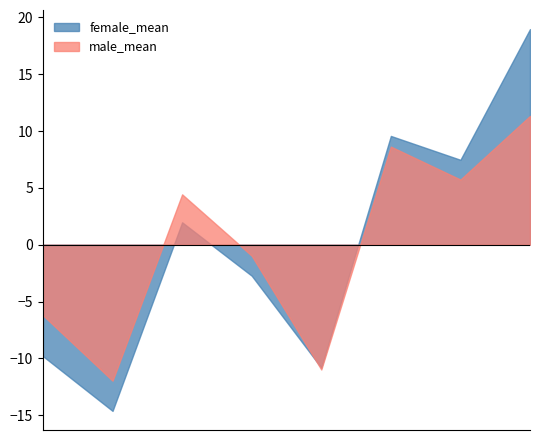

How many lines are shown in the chart?

2